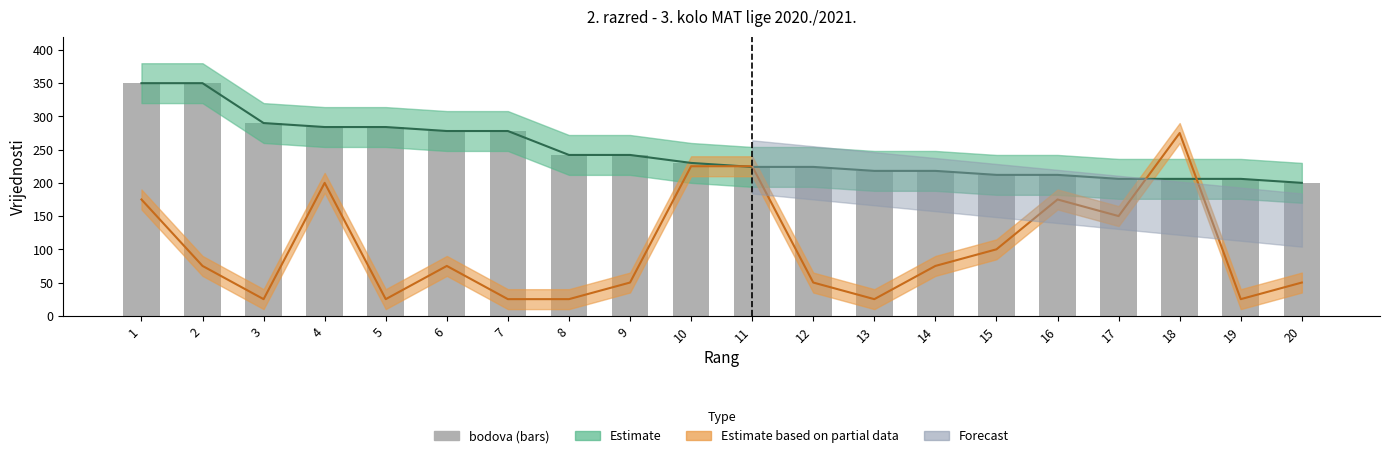

Reading left to right, extract all data points from this chart.

350	350	290	284	284	278	278	242	242	230	224	224	218	218	212	212	206	206	206	200